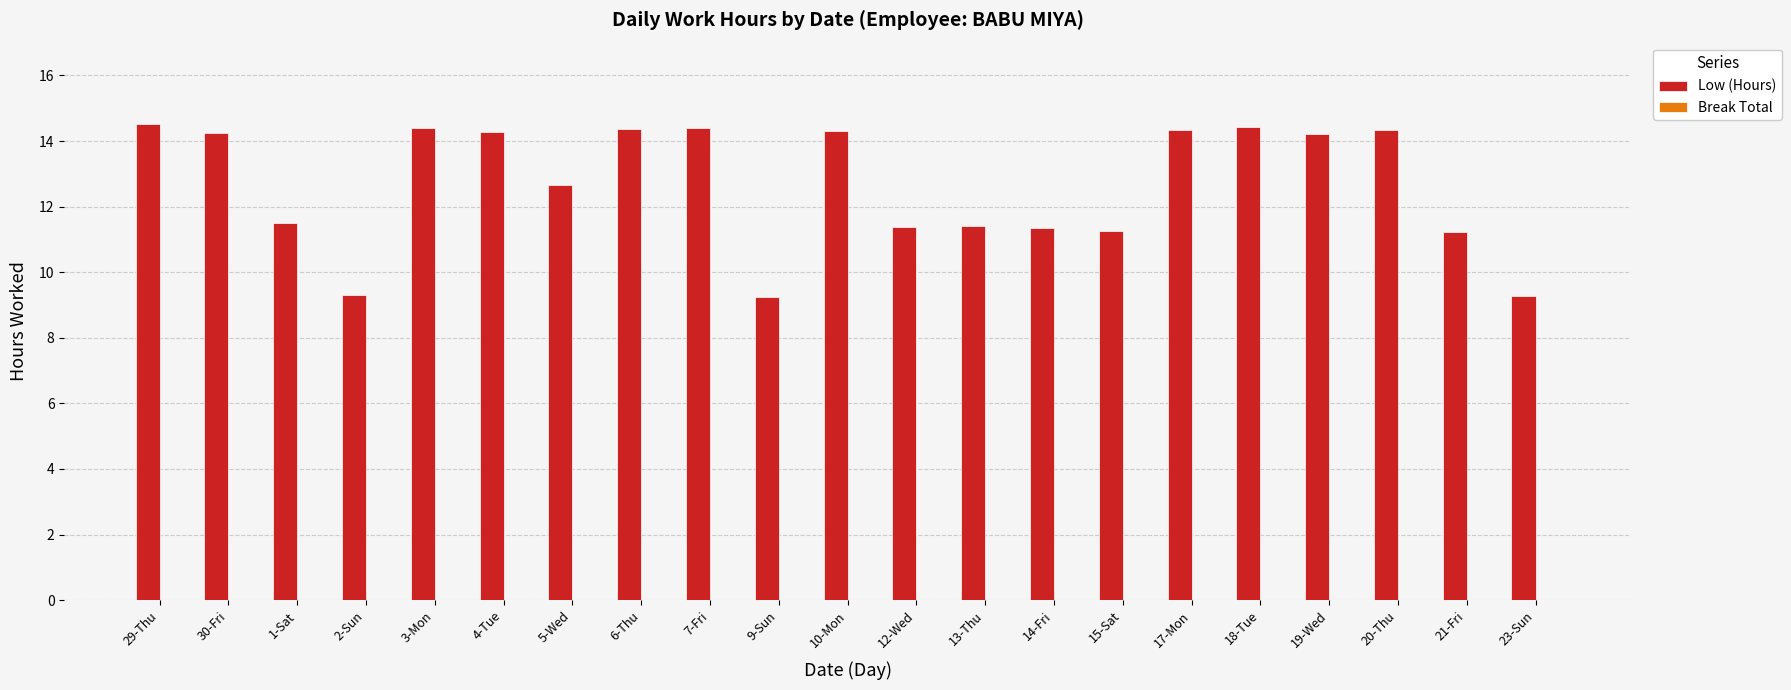

What is the sum of the values at 4-Tue and 6-Thu?

28.7